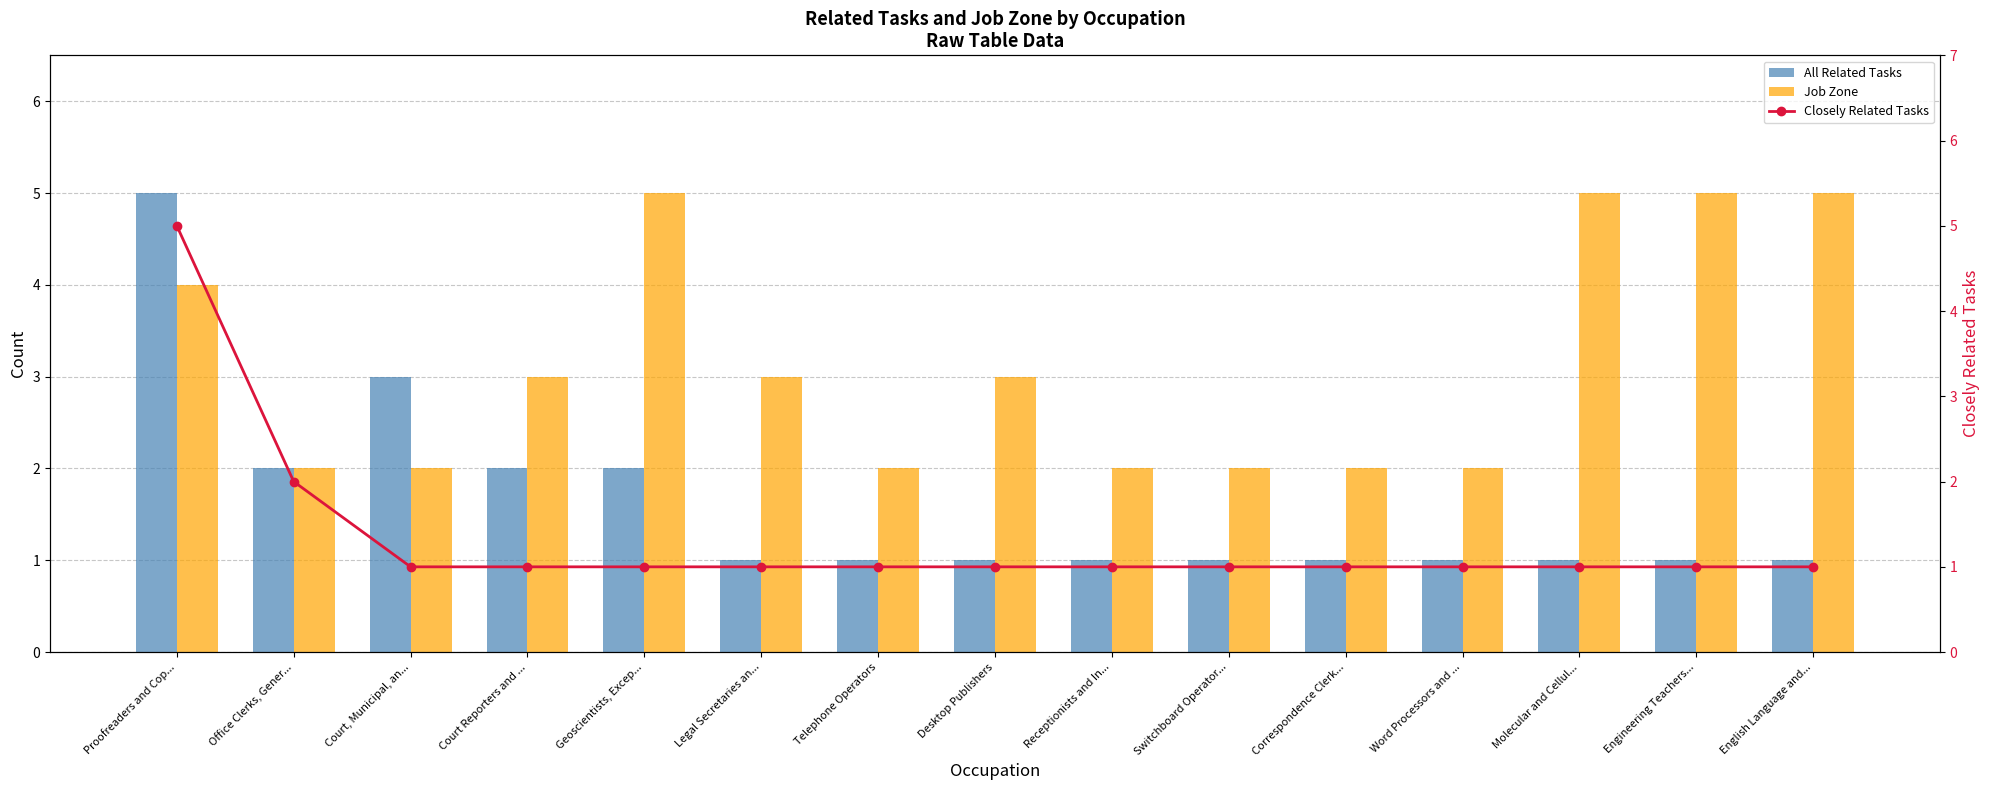

What are all the series names shown in the legend?

All Related Tasks, Job Zone, Closely Related Tasks